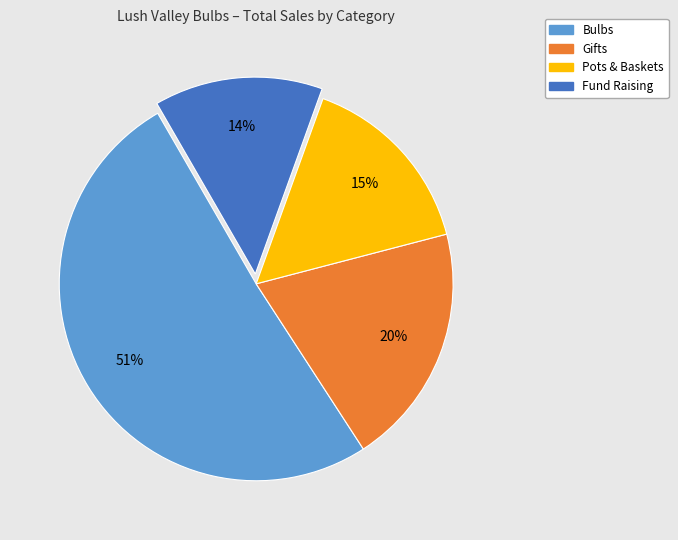

The Gifts slice represents 20% of the pie. True or false?

True